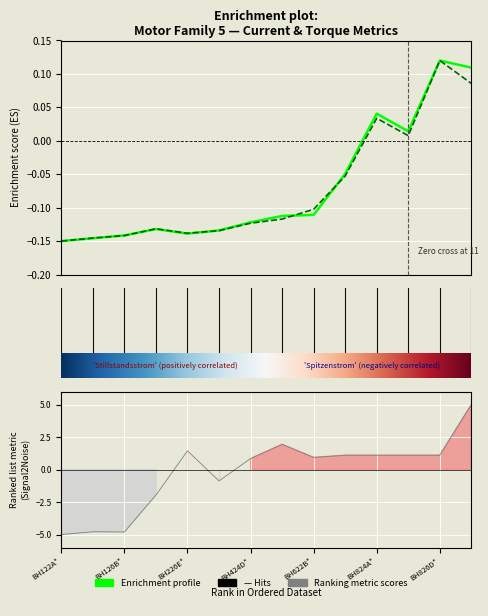

Which series has the largest total across all categories?

Stillstandsstrom